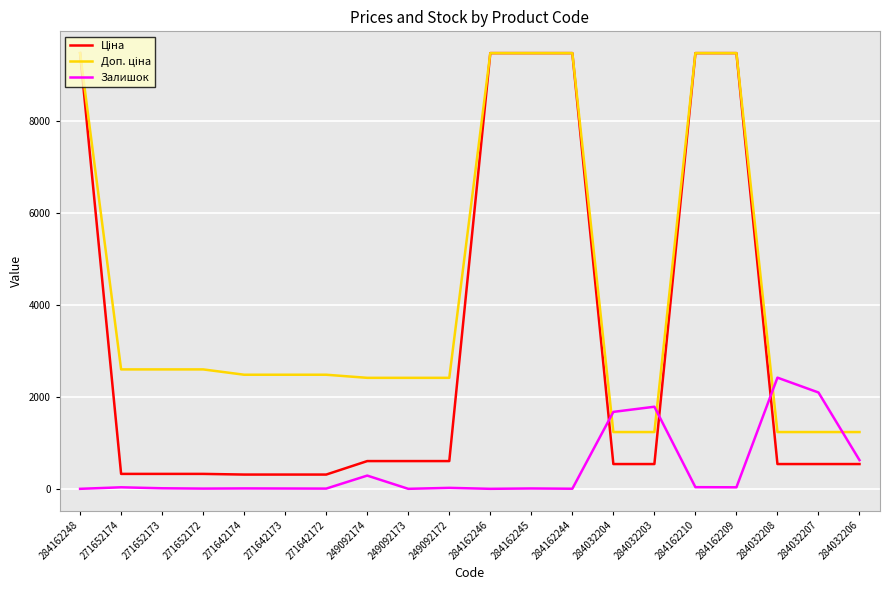

How many values in the Залишок series are below 21?

10